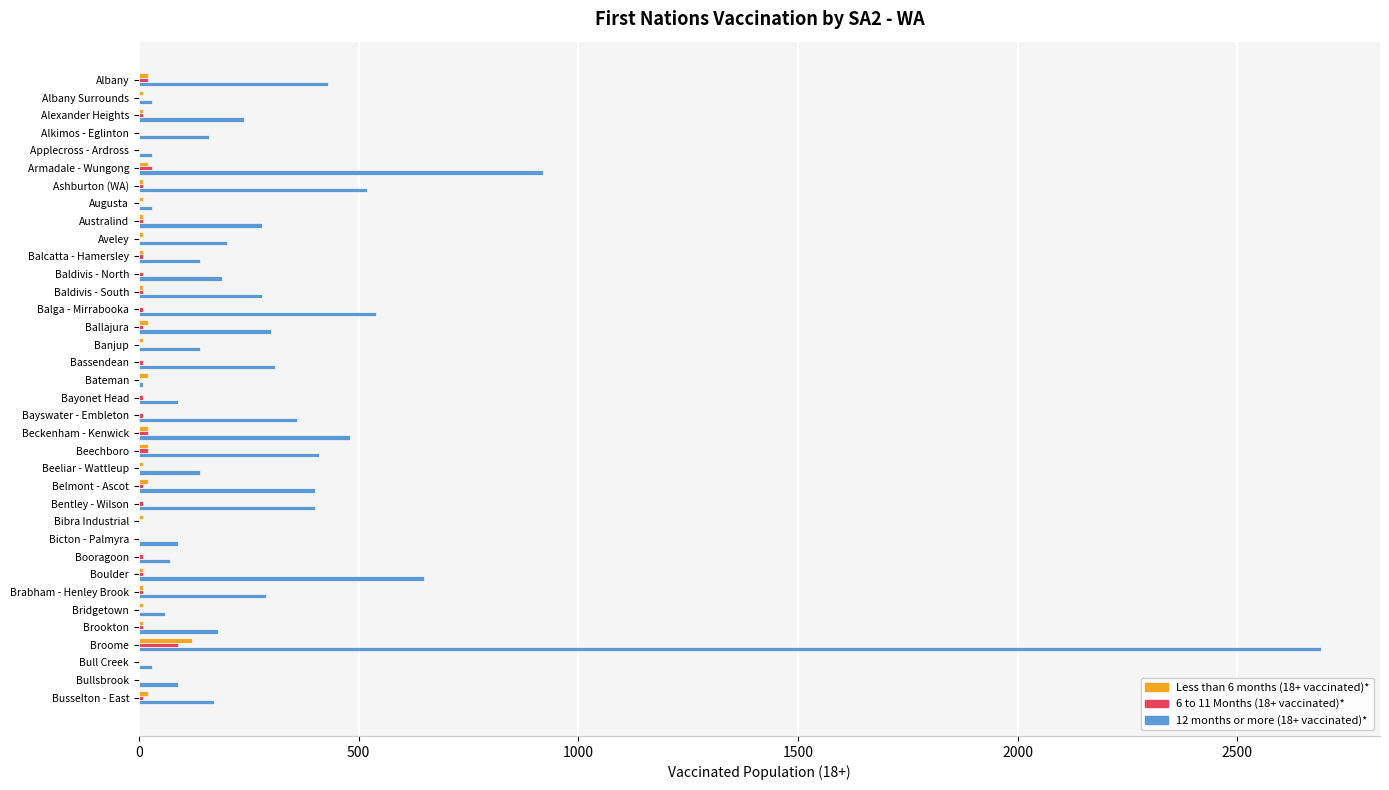

How many data points does each series have?

36